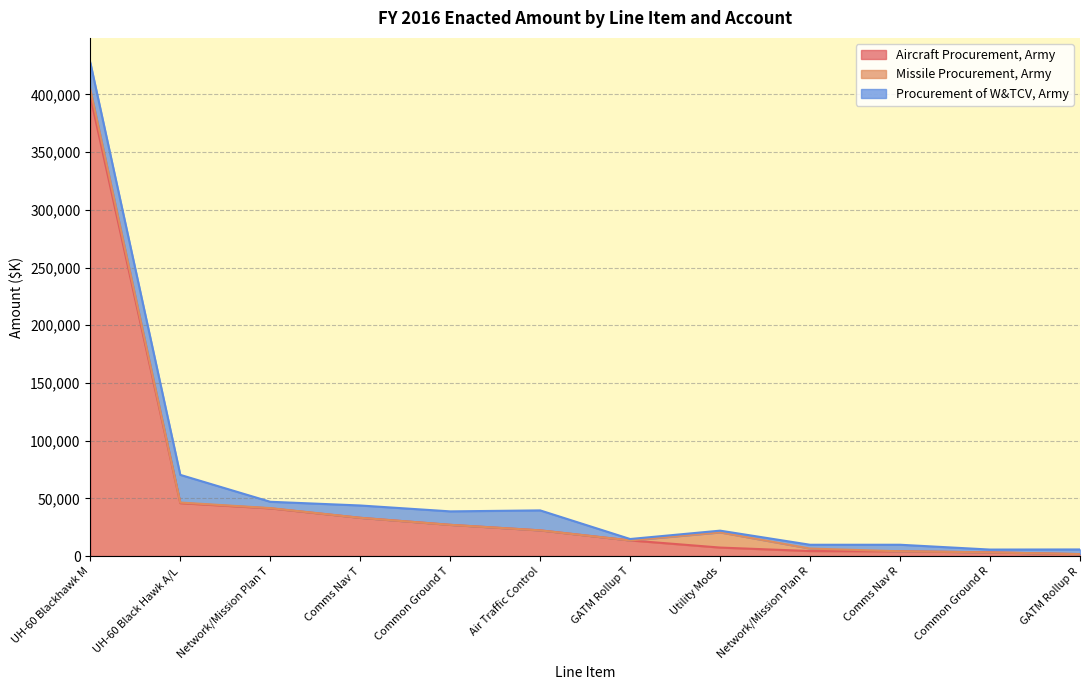

What is the sum of all Aircraft Procurement, Army values?

602281